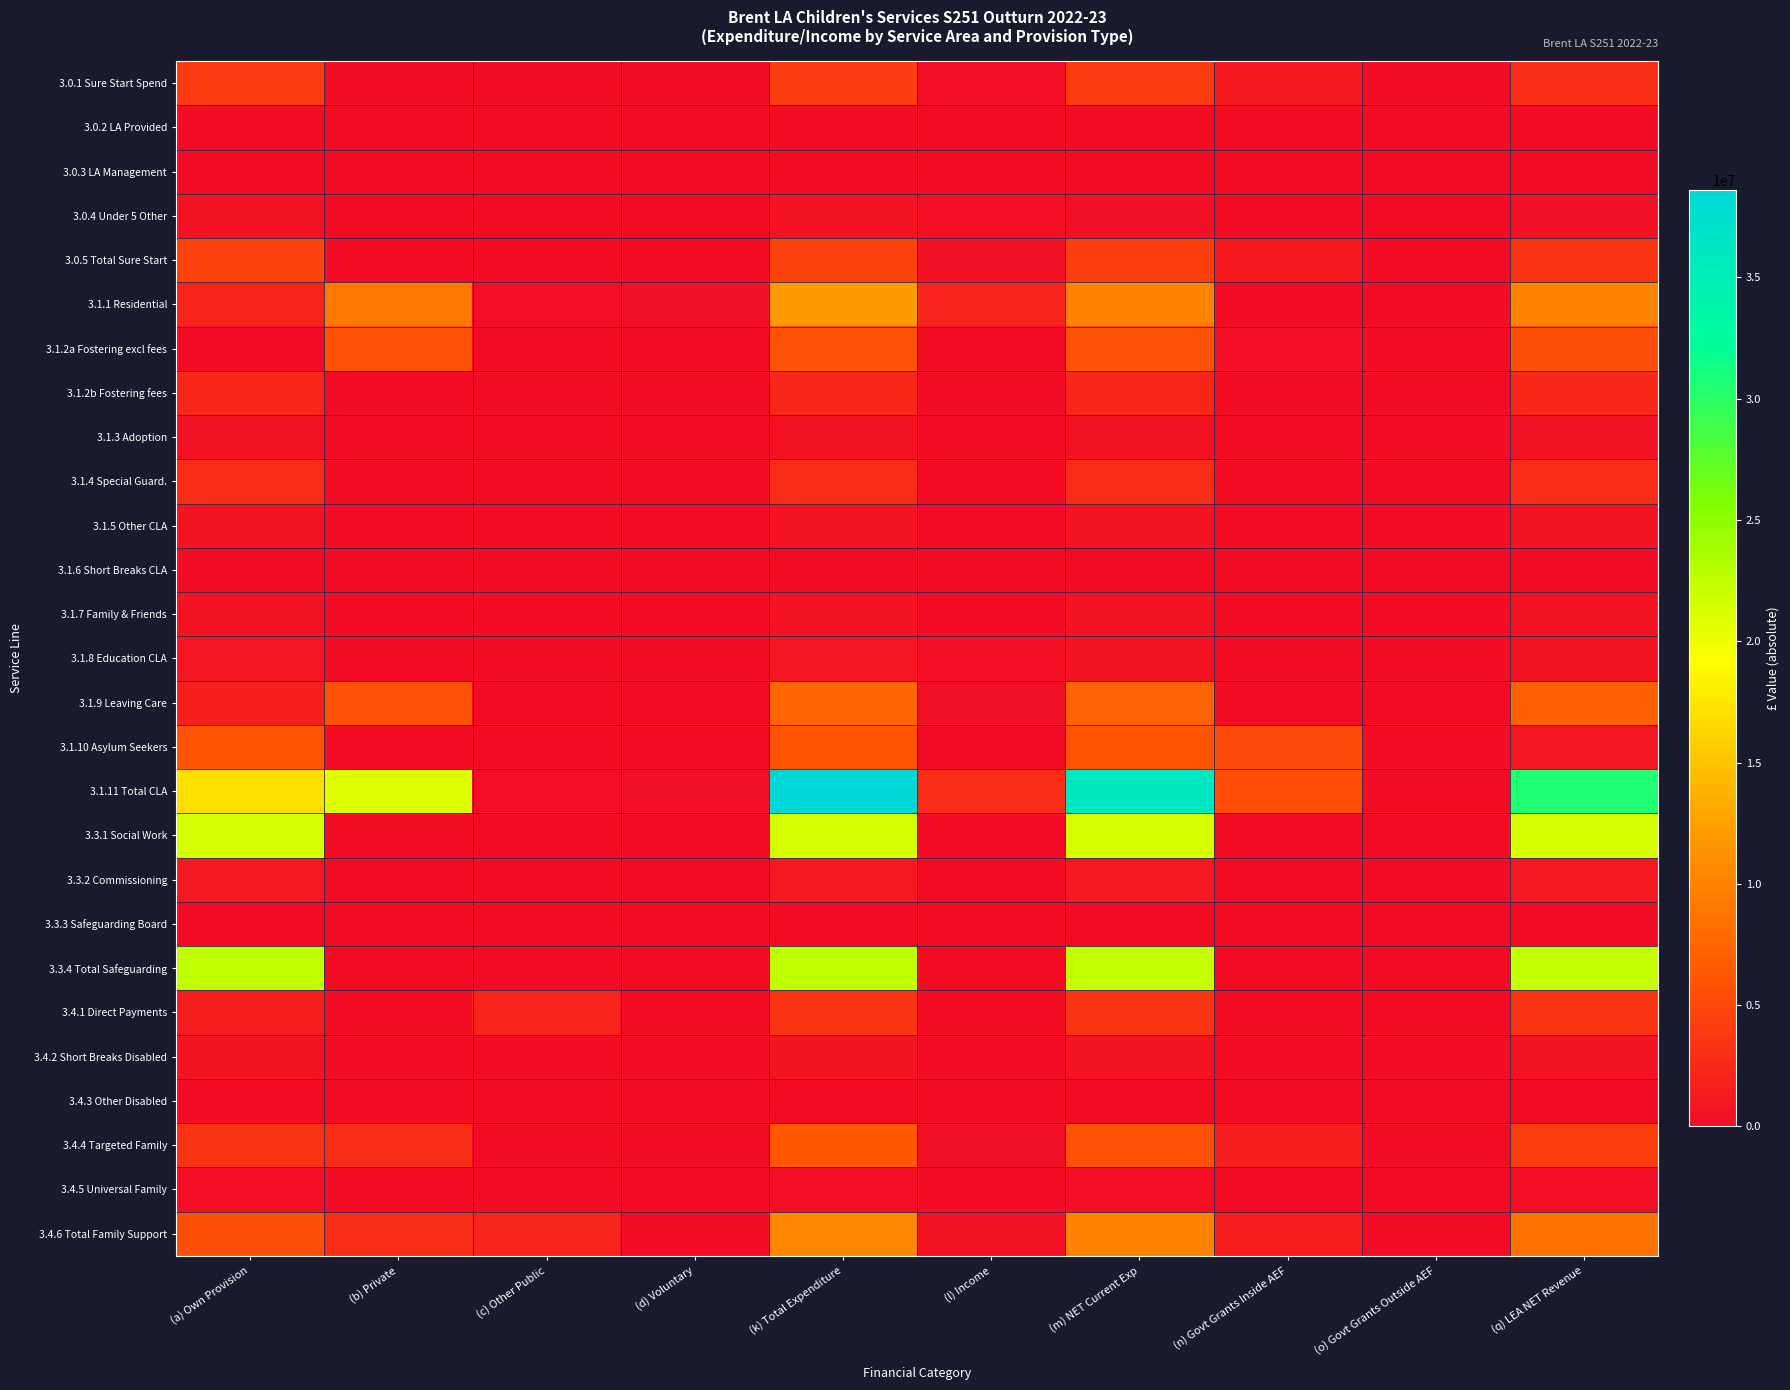

Rank the series by their maximum value, from lowest to highest.

3.0.2 LA Provided, 3.0.3 LA Management, 3.4.3 Other Disabled, 3.3.3 Safeguarding Board, 3.1.6 Short Breaks CLA, 3.4.5 Universal Family, 3.1.3 Adoption, 3.1.5 Other CLA, 3.0.4 Under 5 Other, 3.1.7 Family & Friends, 3.4.2 Short Breaks Disabled, 3.1.8 Education CLA, 3.3.2 Commissioning, 3.1.2b Fostering fees, 3.1.4 Special Guard., 3.4.1 Direct Payments, 3.0.1 Sure Start Spend, 3.0.5 Total Sure Start, 3.1.2a Fostering excl fees, 3.1.10 Asylum Seekers, 3.4.4 Targeted Family, 3.1.9 Leaving Care, 3.4.6 Total Family Support, 3.1.1 Residential, 3.3.1 Social Work, 3.3.4 Total Safeguarding, 3.1.11 Total CLA